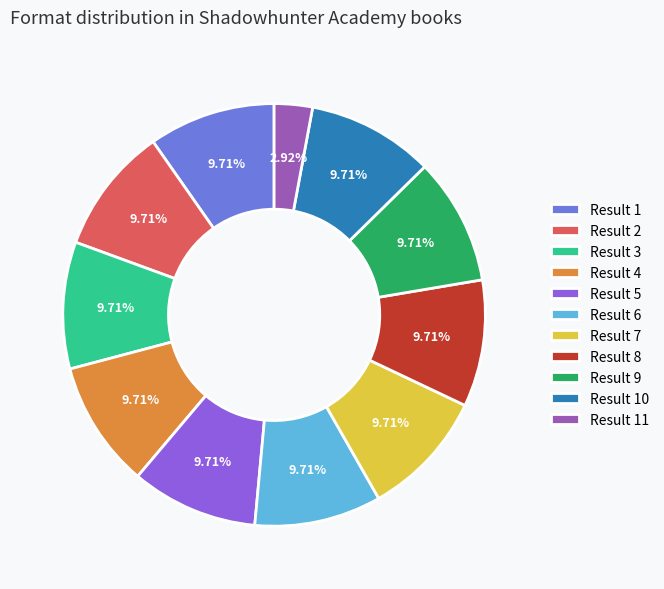

How many slices are in this pie chart?

11